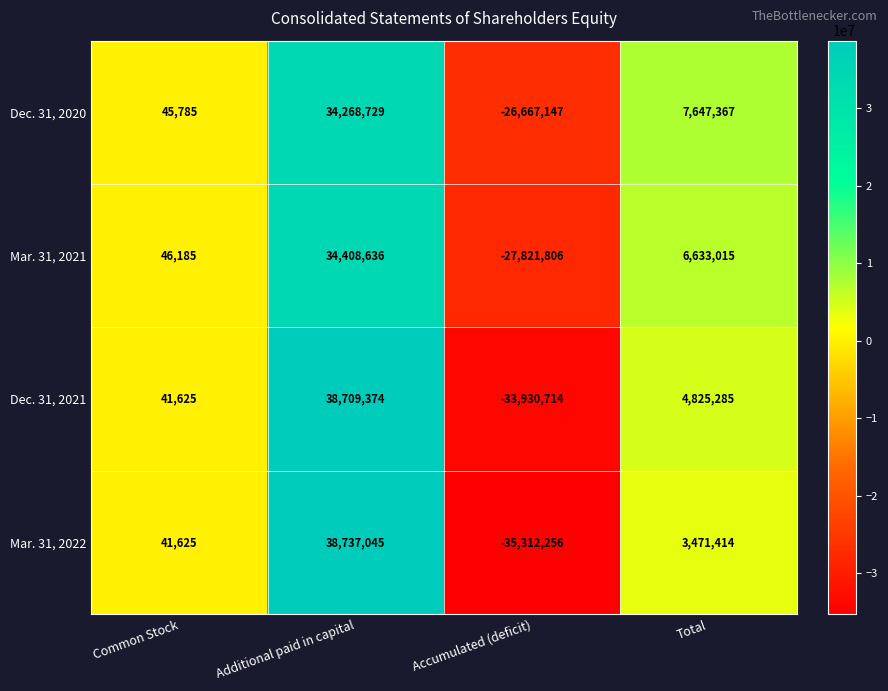

True or false: Dec. 31, 2020 has a value of 45785 at Common Stock.

True